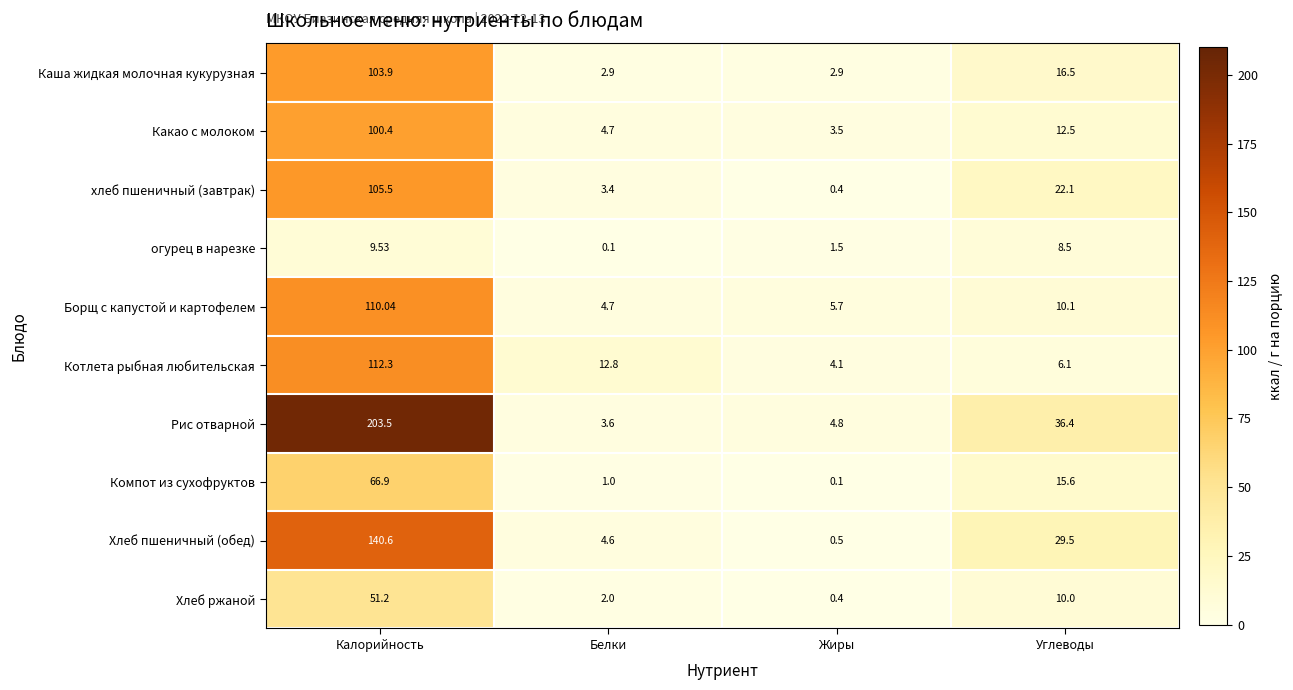

How many distinct data groups are displayed?

10